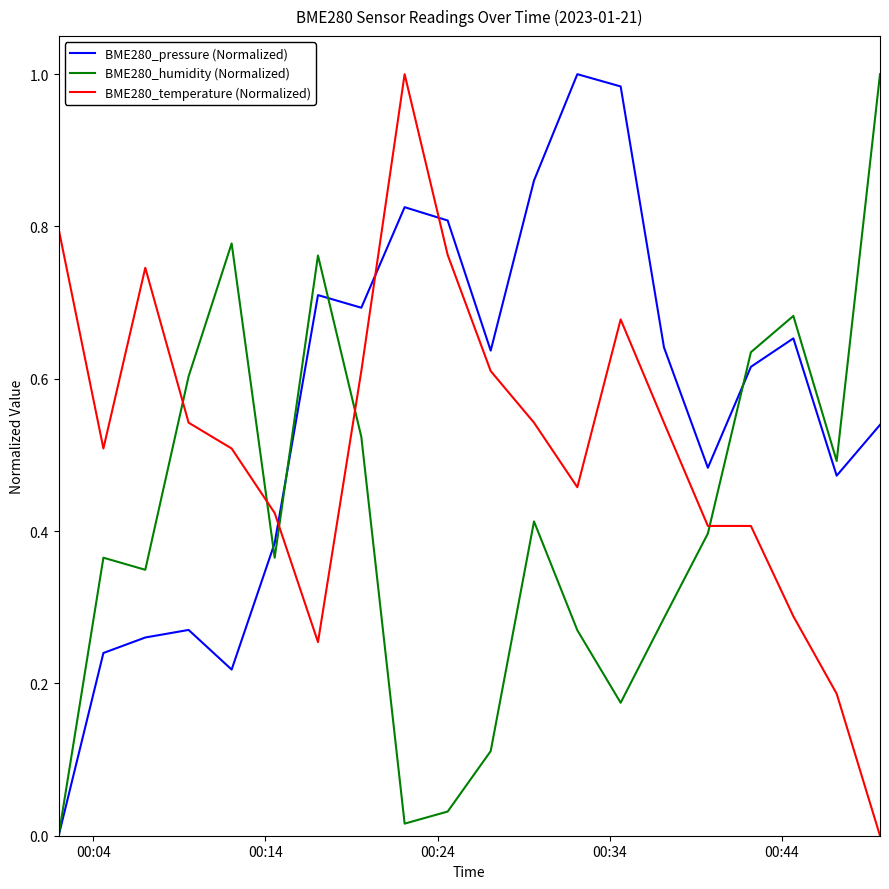

After their last crossing, which series has the higher values: BME280_temperature (Normalized) or BME280_pressure (Normalized)?

BME280_pressure (Normalized)